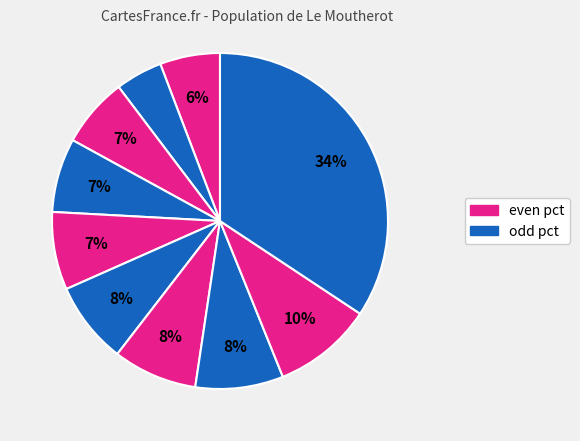

How many segments does this pie chart have?

10